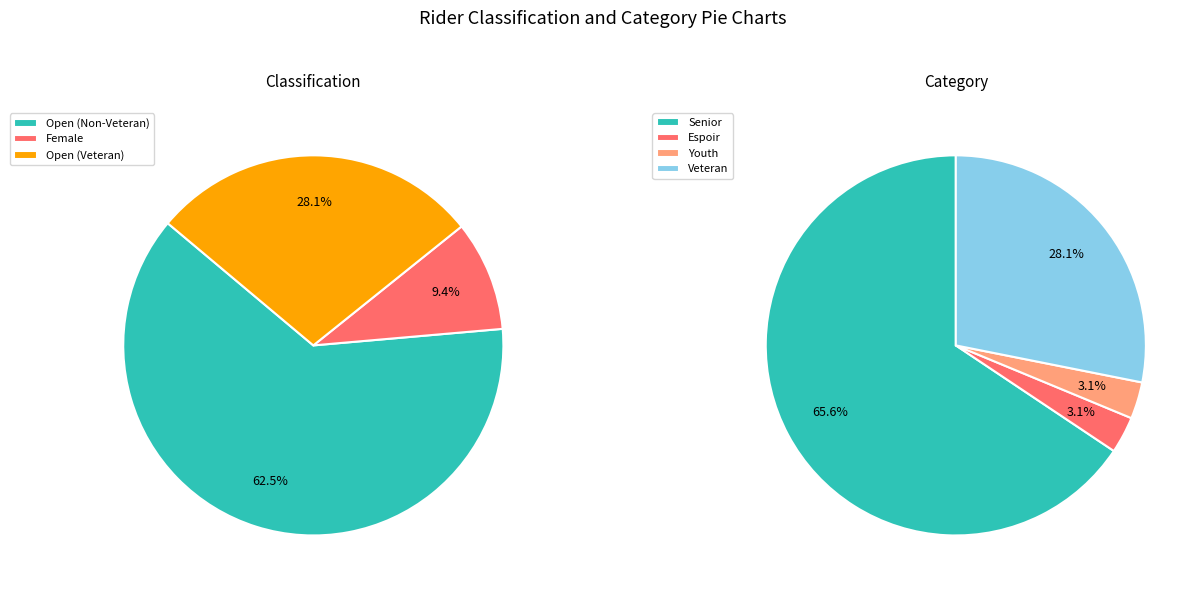

True or false: Female accounts for 1% of the total.

False